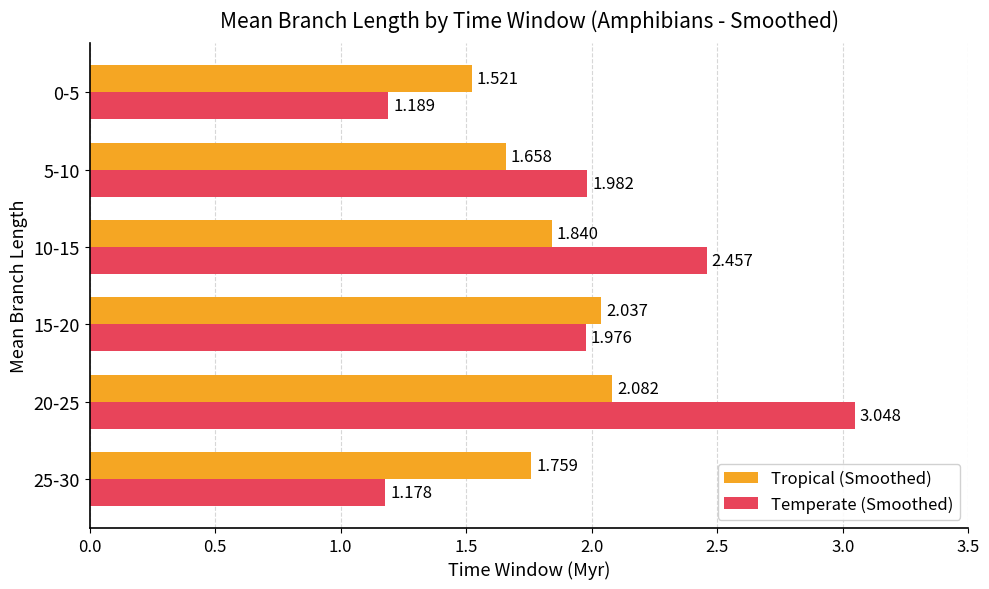

Rank the series by their average value, from lowest to highest.

Tropical (Smoothed), Temperate (Smoothed)